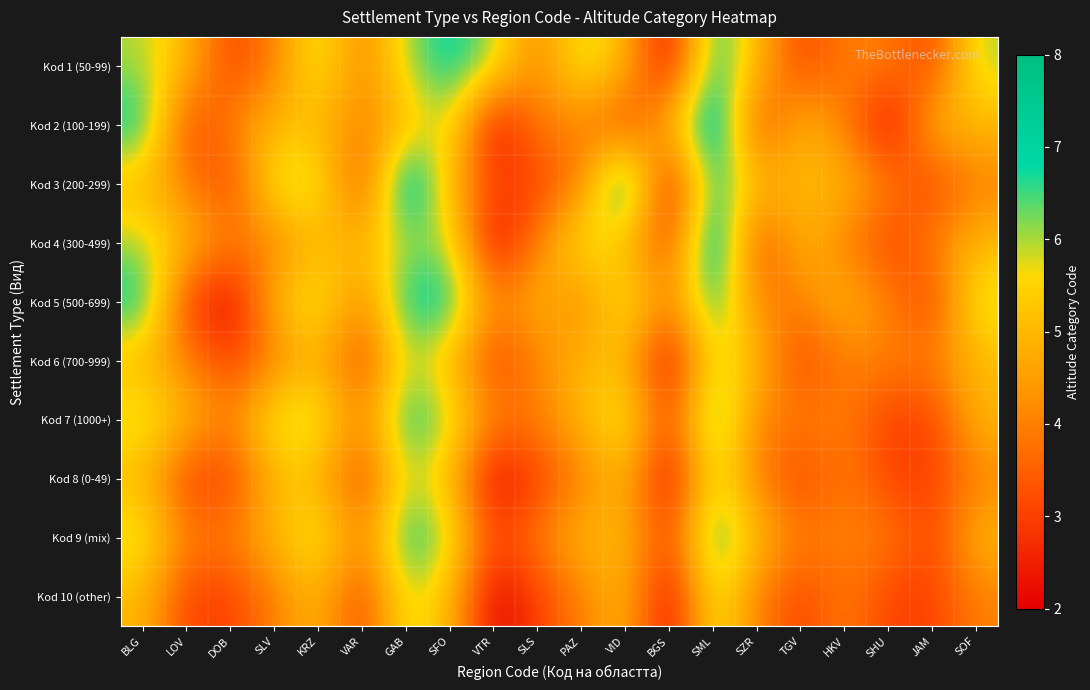

Between SLS and SZR, which series saw the biggest shift?

Kod 3 (200-299)